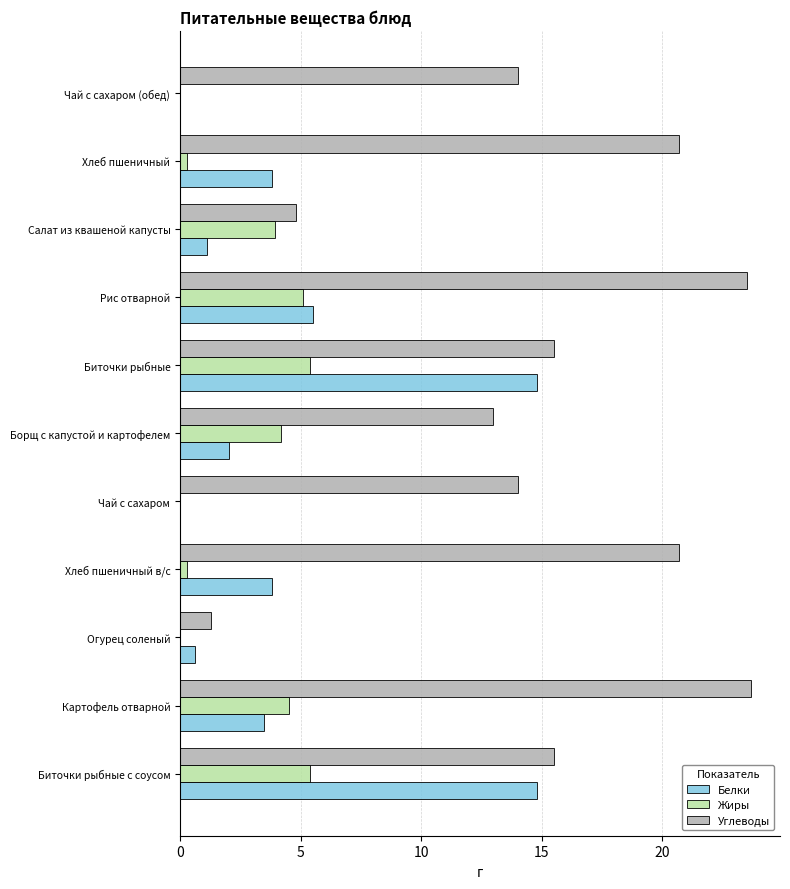

What is the highest value of the Углеводы series?

23.7